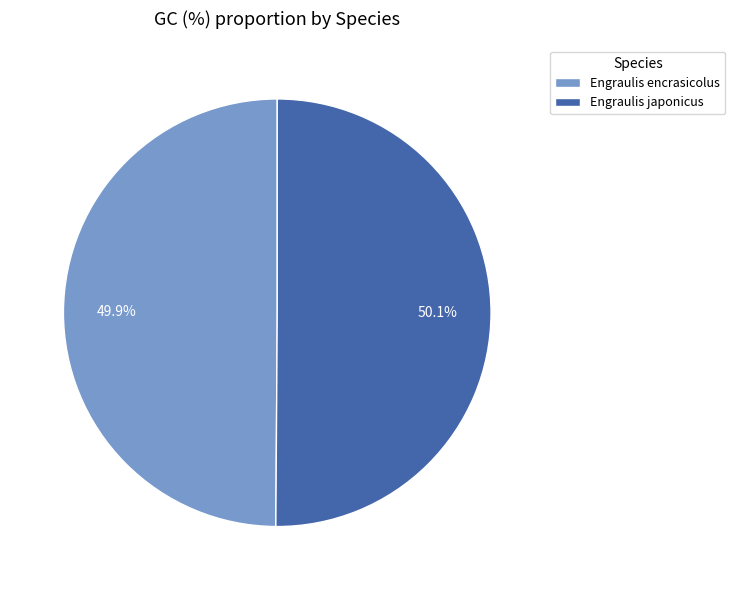

What is the ratio of the value at Engraulis japonicus to the value at Engraulis encrasicolus?

1.0